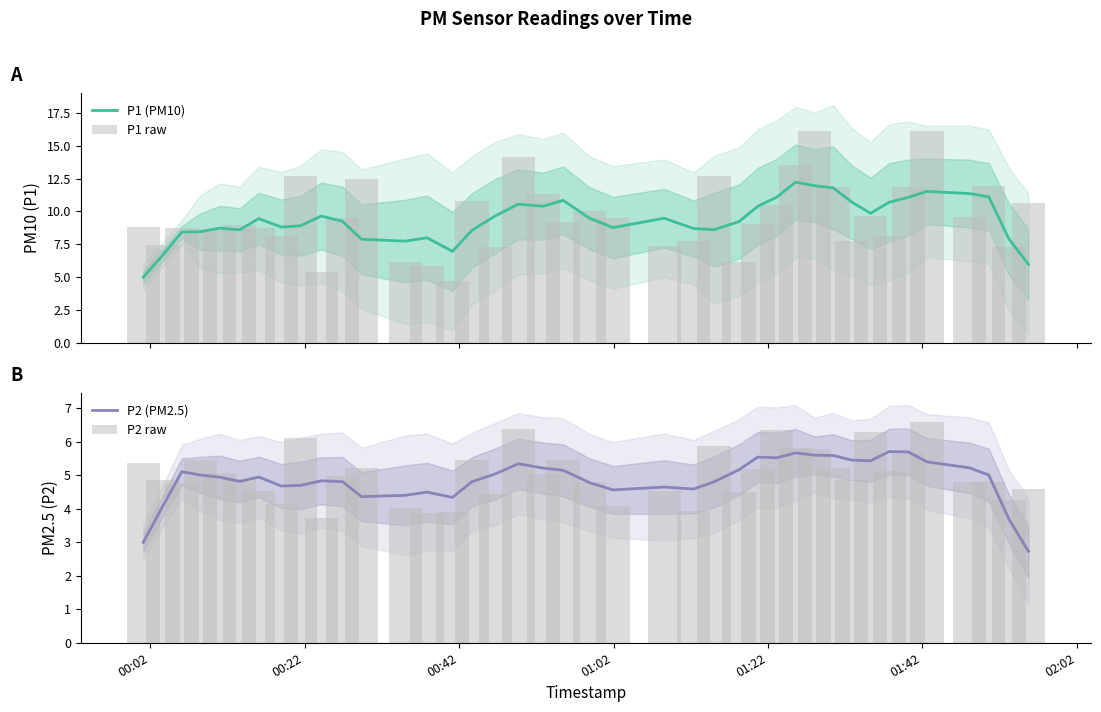

How many groups of bars are there?

40